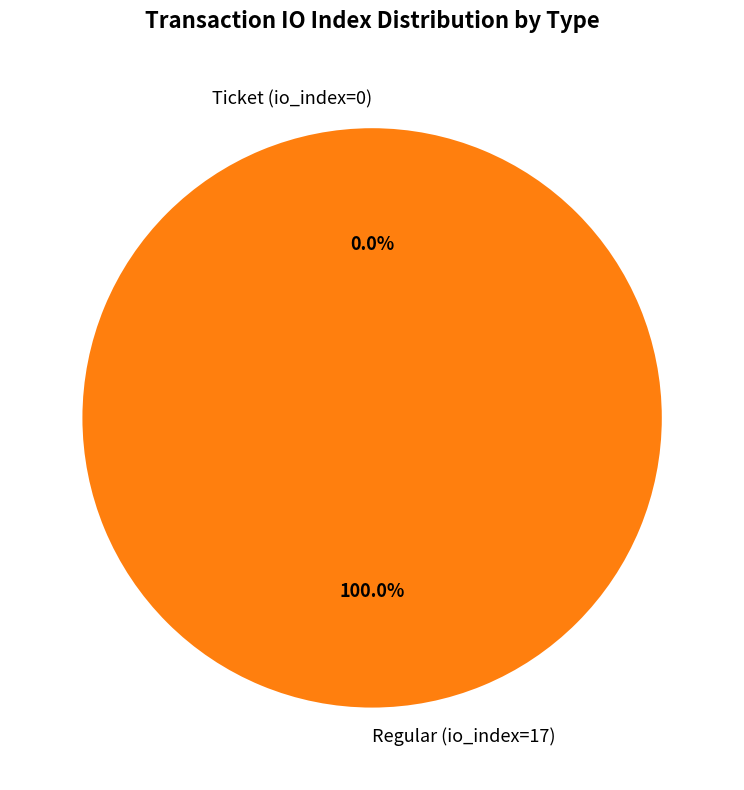

Which category has the smallest portion of the pie?

Ticket (io_index=0)